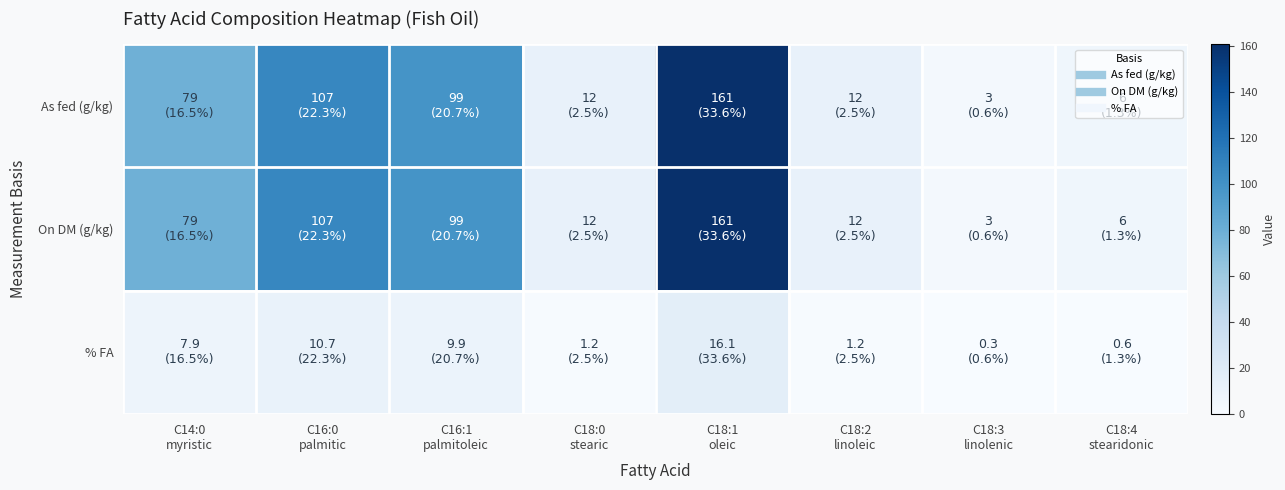

What is the total value across all series at C16:1
palmitoleic?

207.9